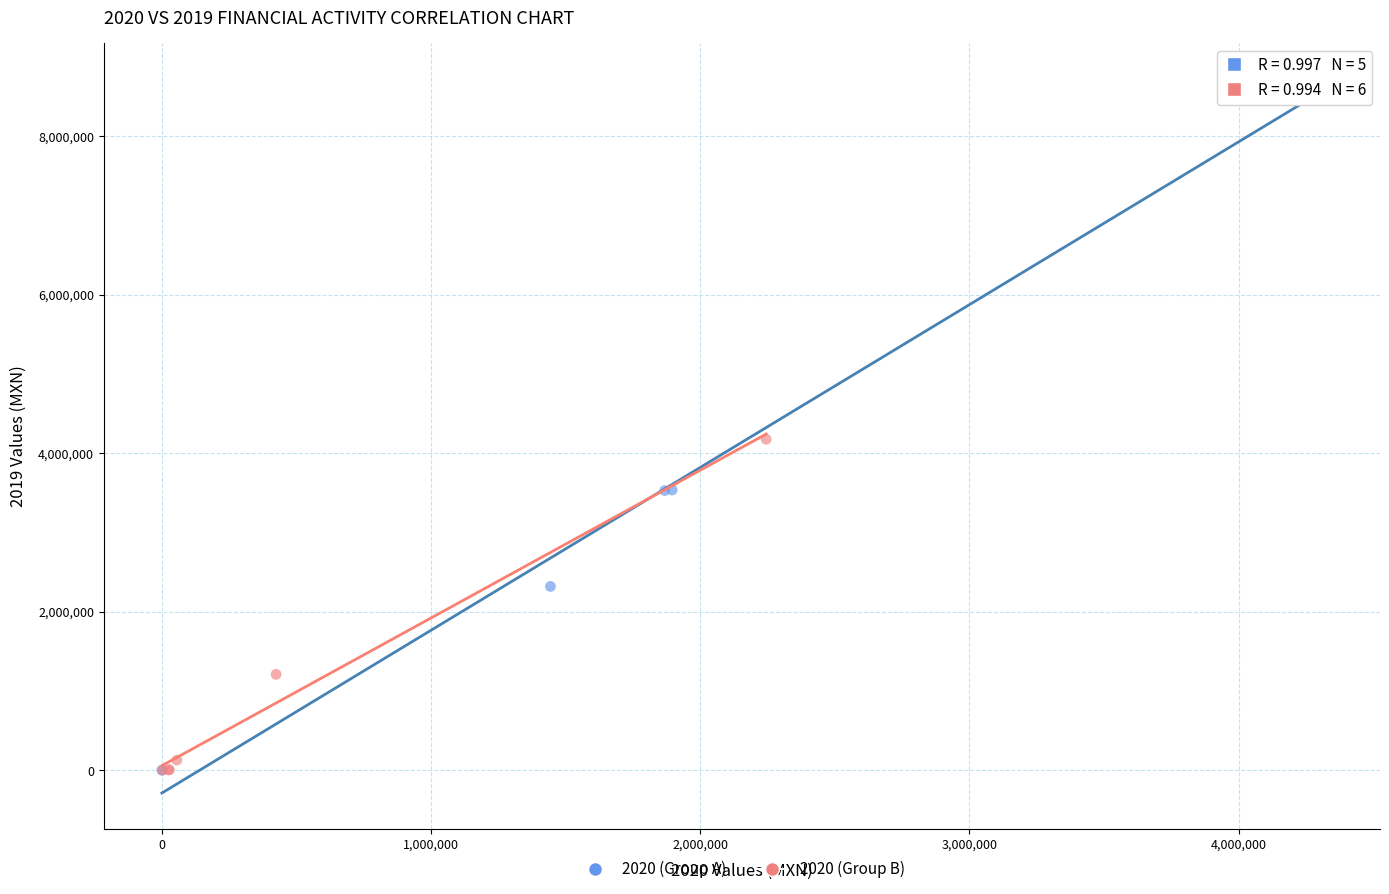

Which series reaches the maximum Y coordinate?

2020 (Group A)